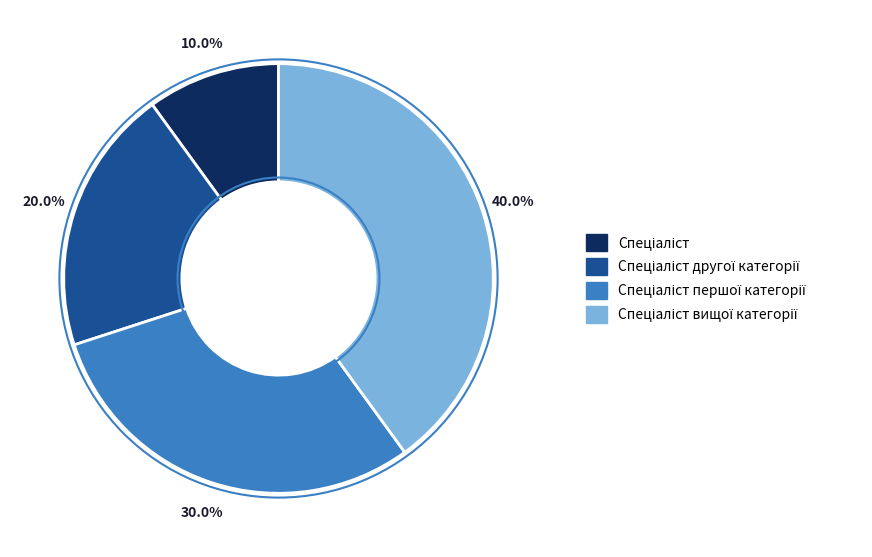

Does any single category account for the majority?

No